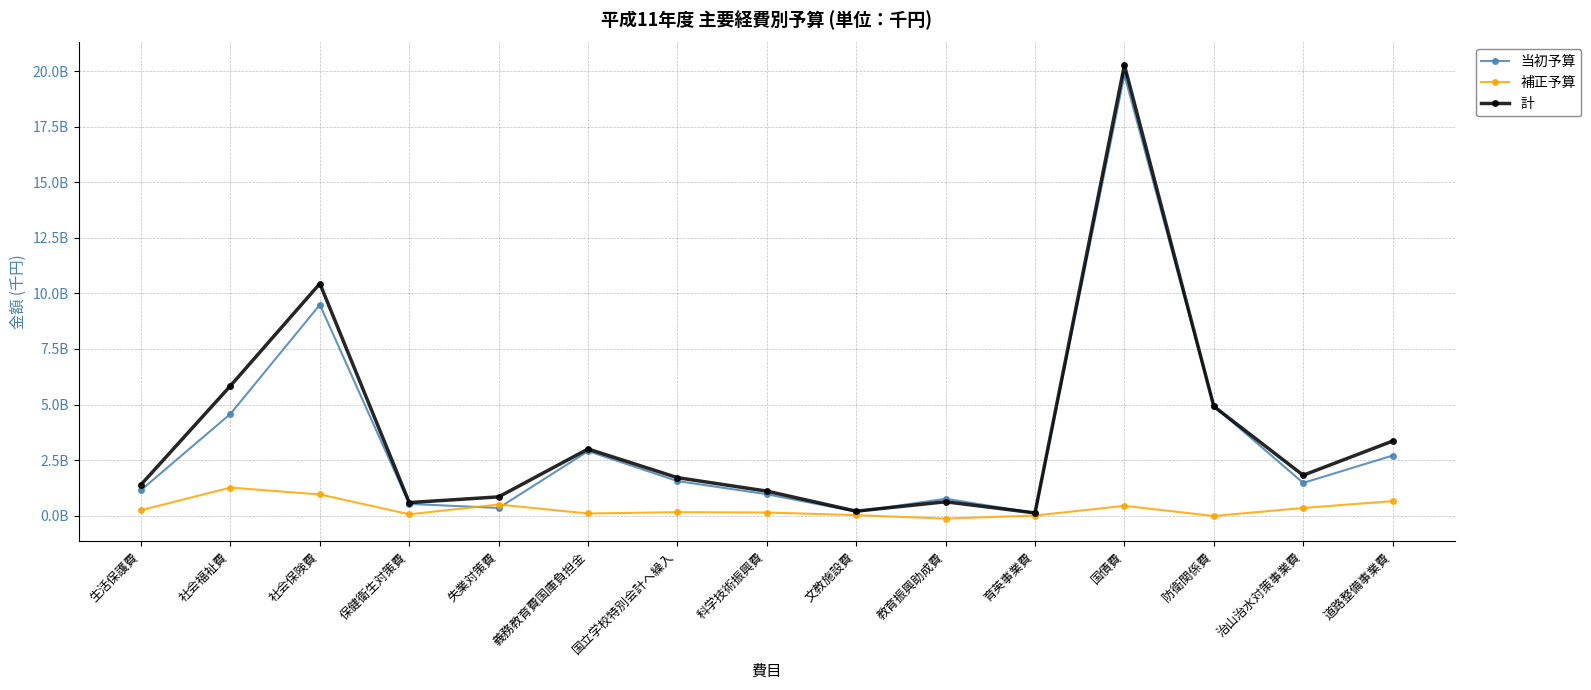

What are all the series names shown in the legend?

当初予算, 補正予算, 計